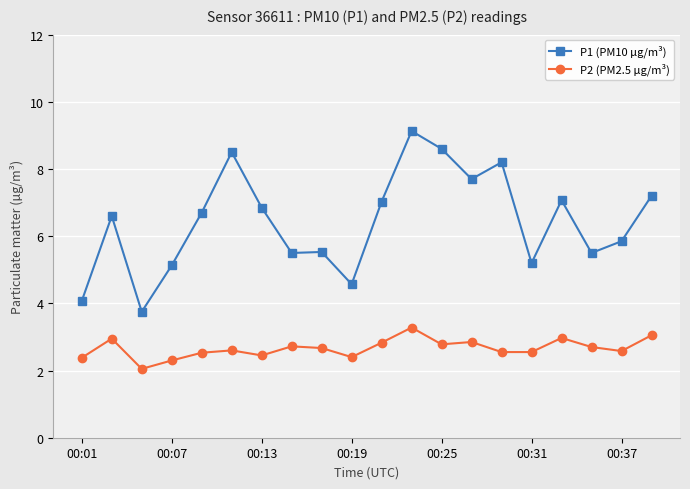

How many lines are shown in the chart?

2